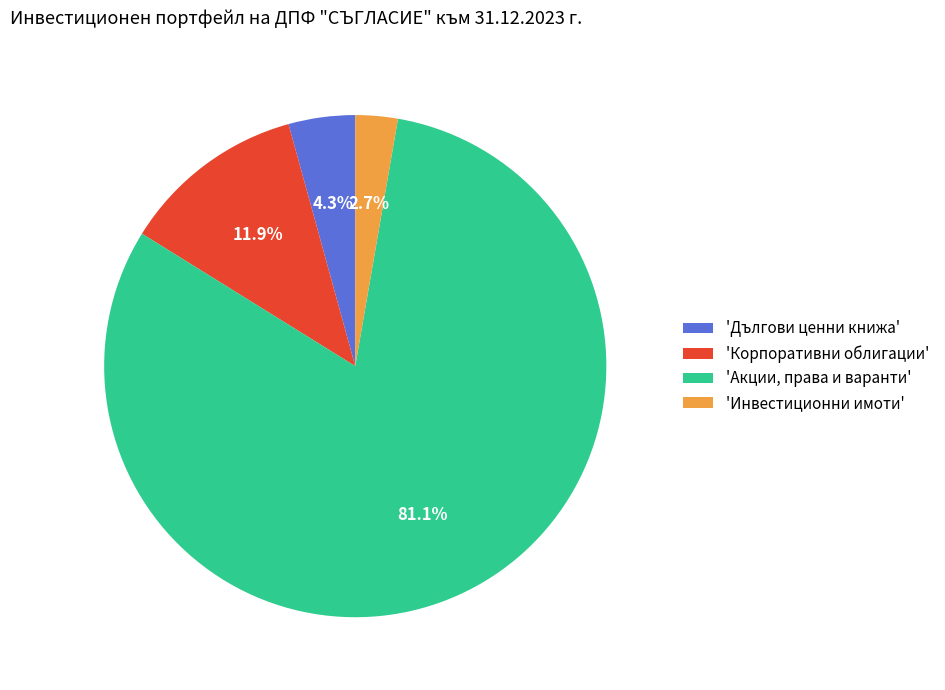

What is the largest slice in the pie chart?

'Акции, права и варанти'